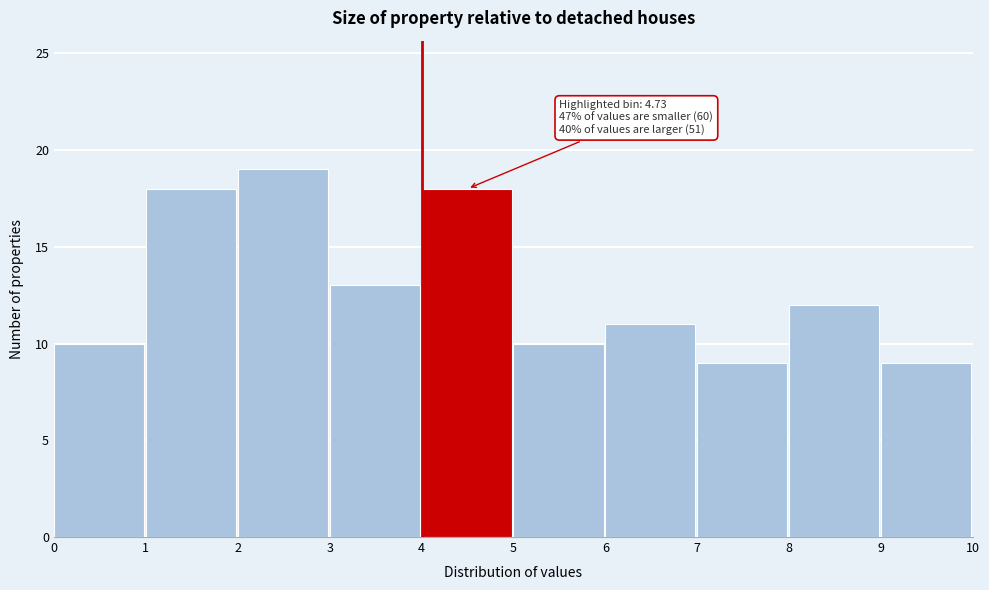

Over which range of the x-axis is the bar tallest?

2 to 3